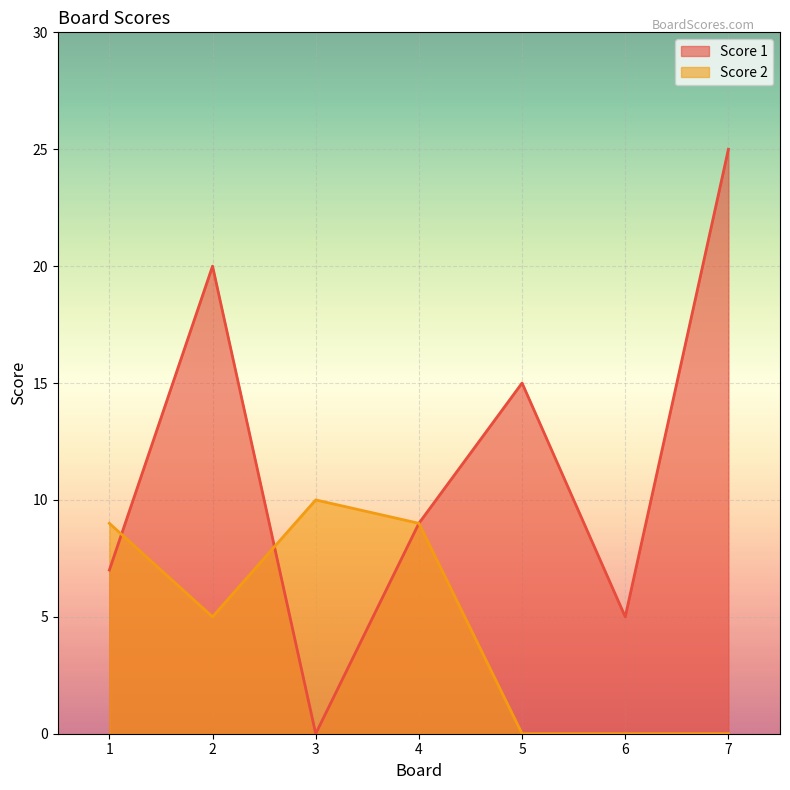

Reading right to left, extract all data points from this chart.

Score 1: 25	5	15	9	0	20	7
Score 2: 0	0	0	9	10	5	9